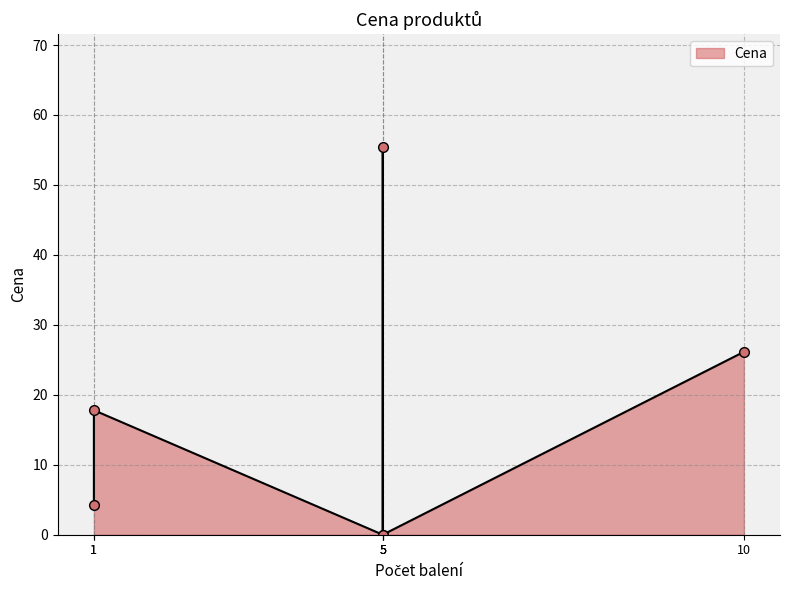

How many data points are above 17?

3